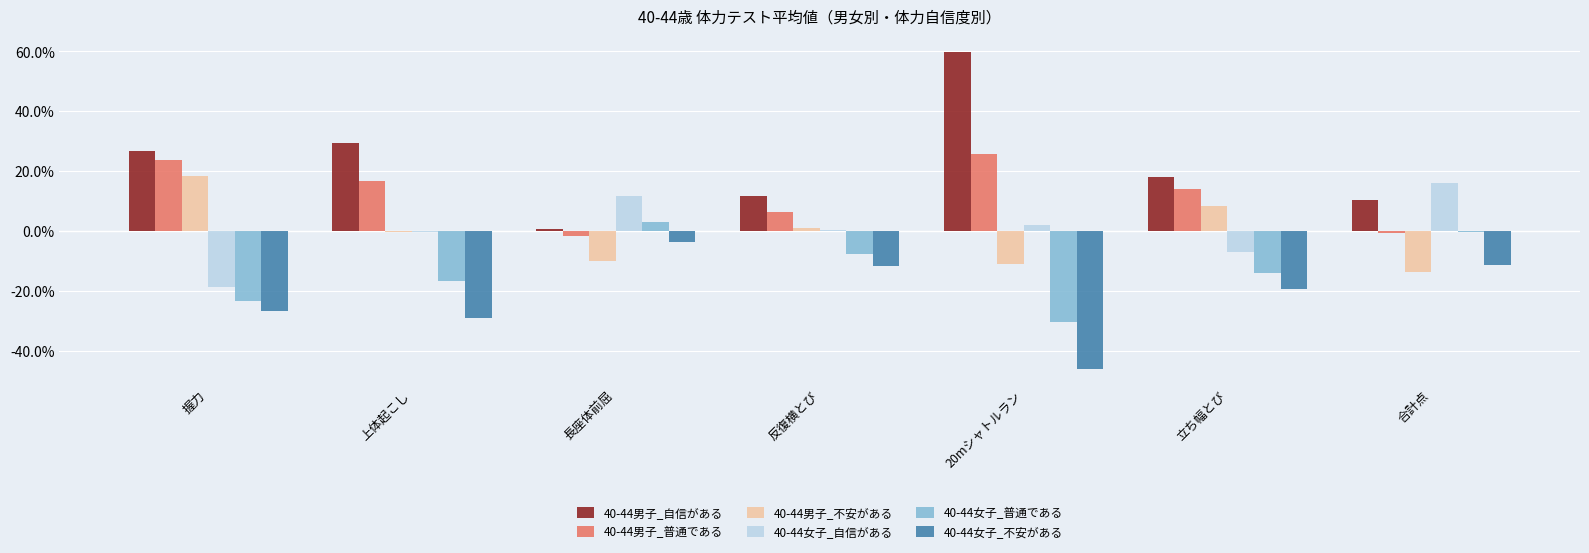

What is the maximum value for 40-44男子_不安がある?

18.3